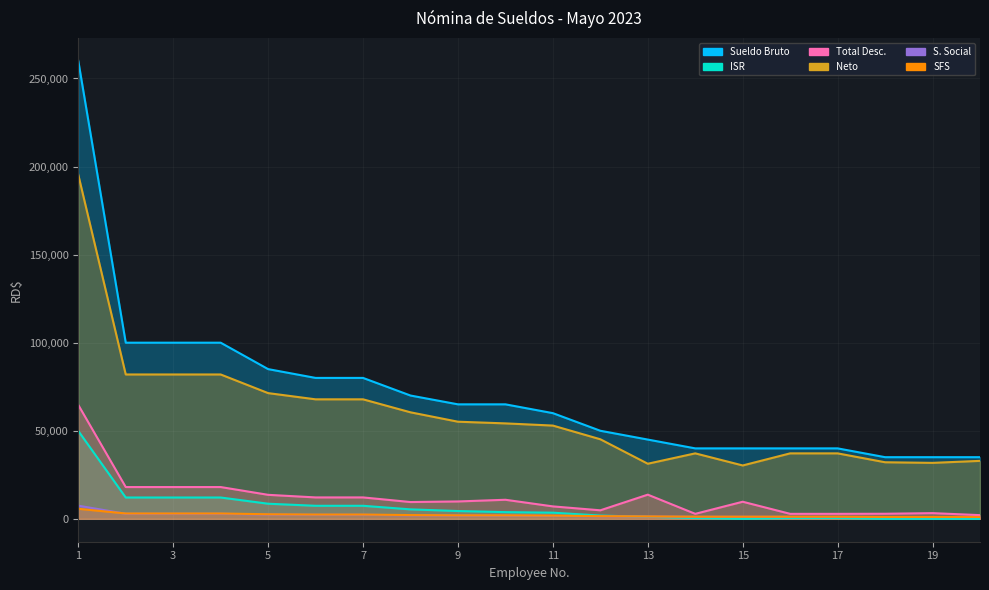

What is the highest value of the ISR series?

49901.7